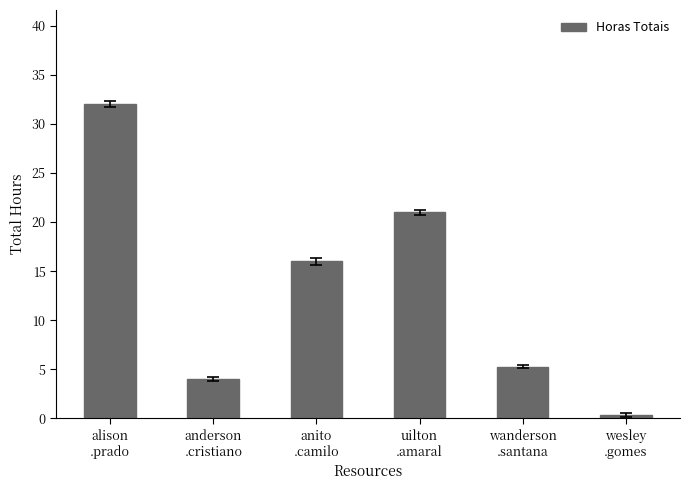

What is the value of the 4th bar from the left?

21.0